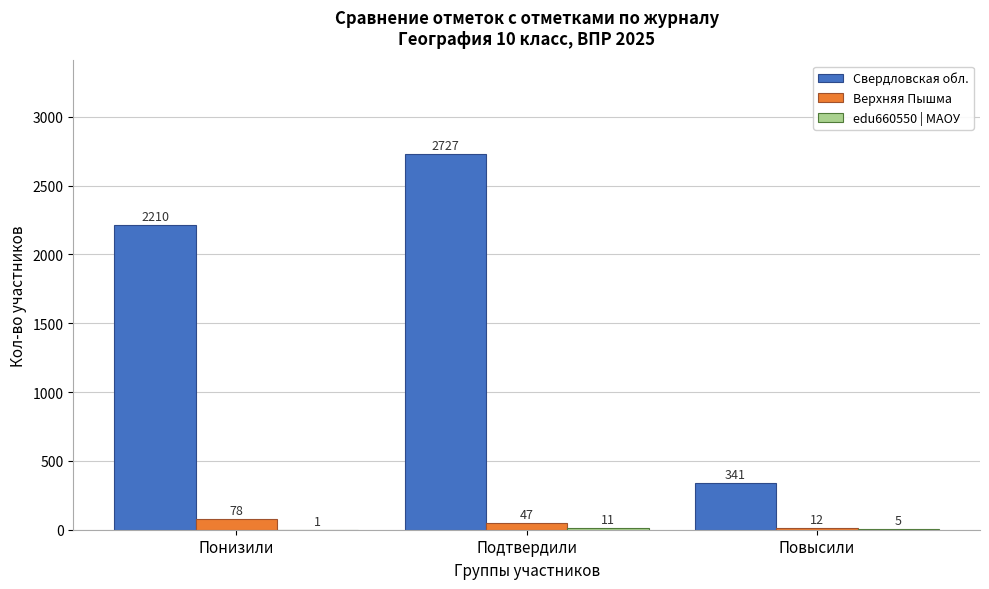

What is the maximum value for Свердловская обл.?

2727